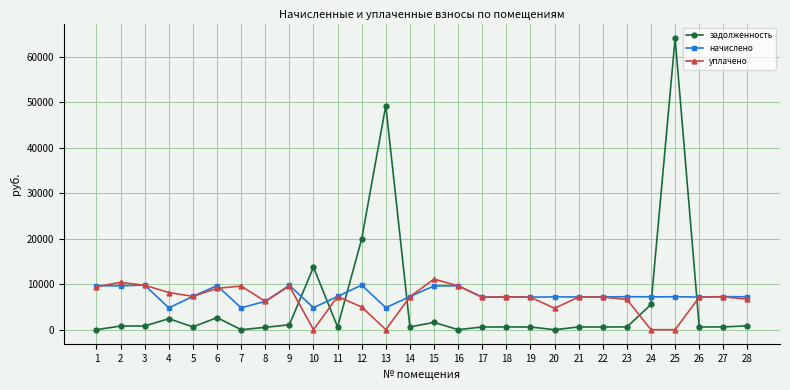

How many data points does each series have?

28